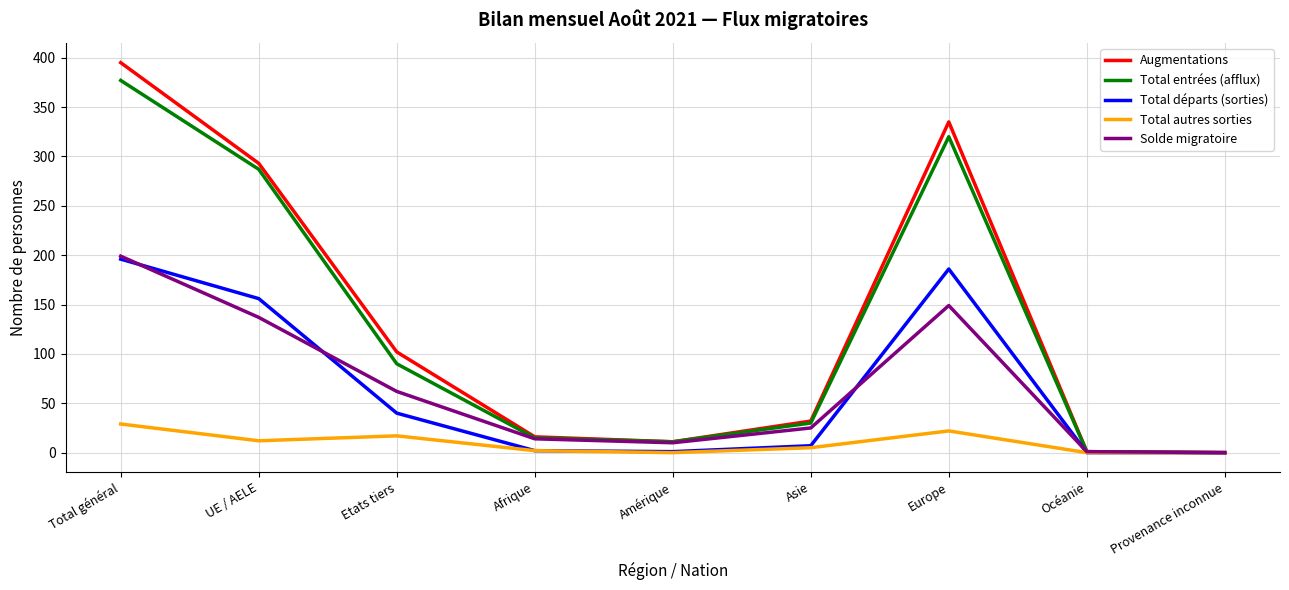

What is the difference between the Augmentations values at Amérique and Asie?

21